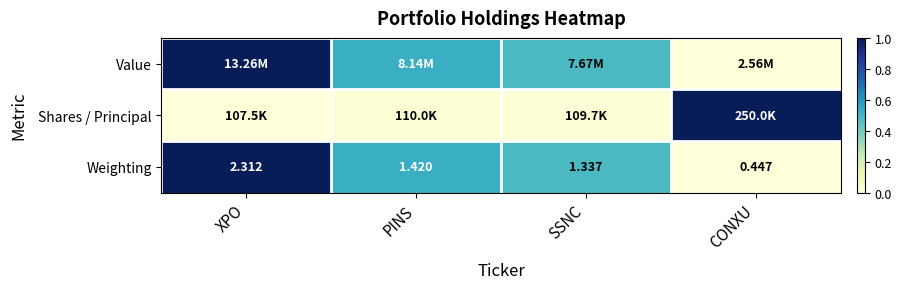

How many data points does each series have?

4